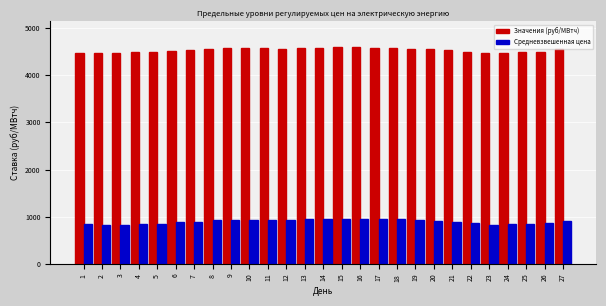

What is the sum of all Значения (руб/МВтч) values?

122388.9